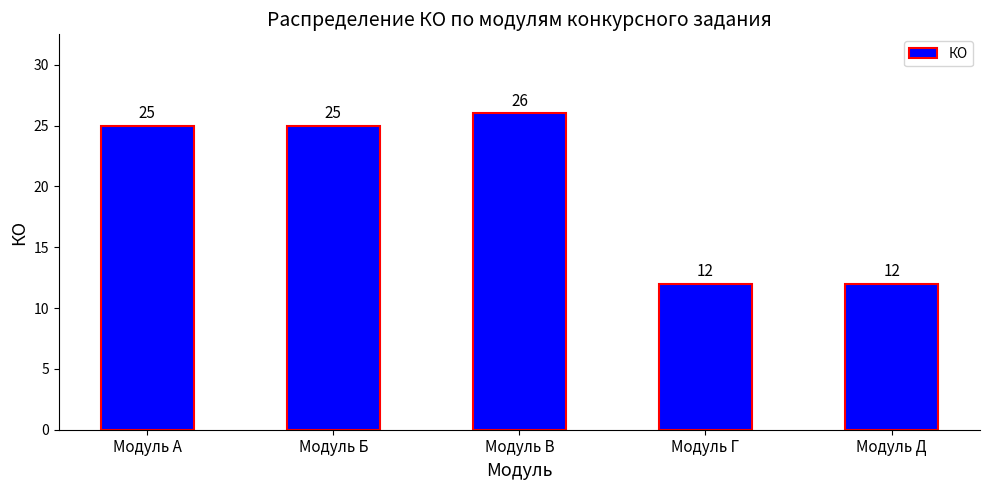

What is the approximate value at Модуль Г?

12